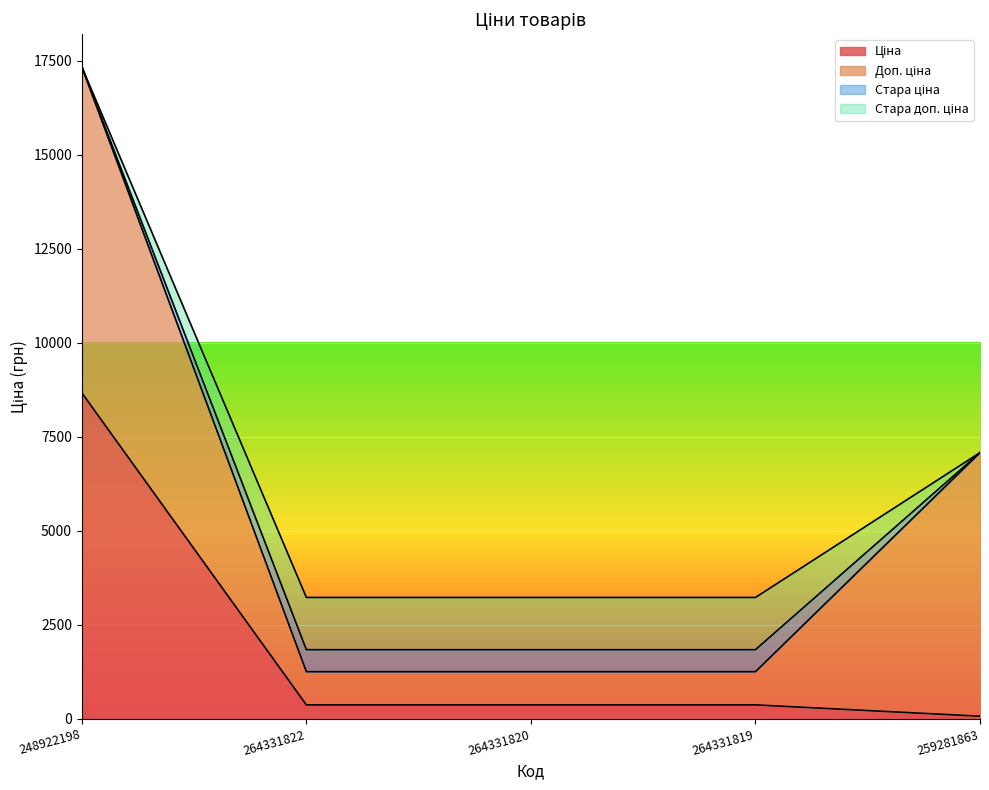

Rank the categories by Стара ціна value from highest to lowest.

264331822, 264331820, 264331819, 248922198, 259281863